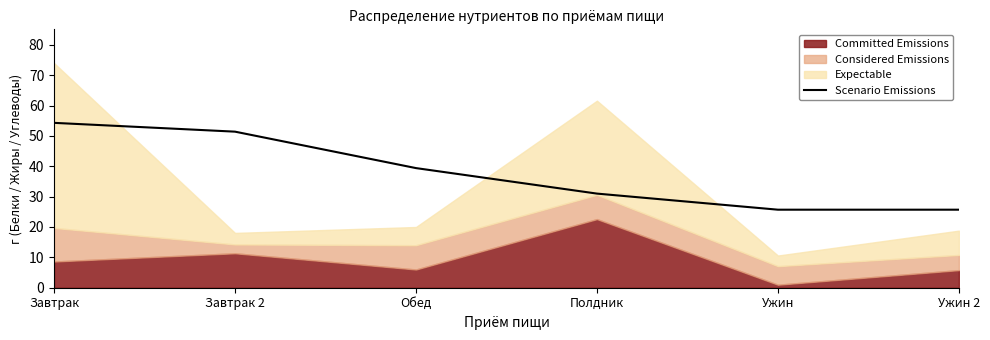

The value at Ужин 2 is 43.1. True or false?

False